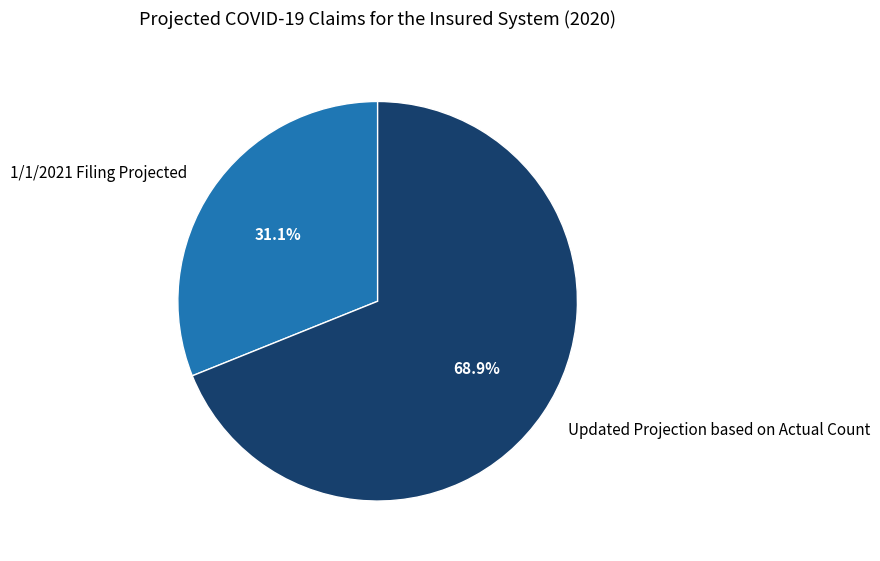

What percentage is the Updated Projection based on Actual Count slice, to the nearest percent?

69%